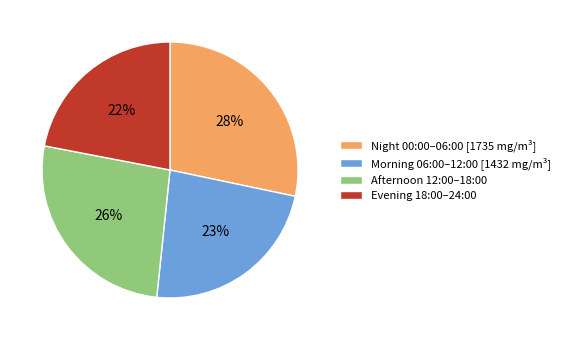

Is it true that Morning 06:00–12:00 [1432 mg/m³] is 38% of the pie?

False